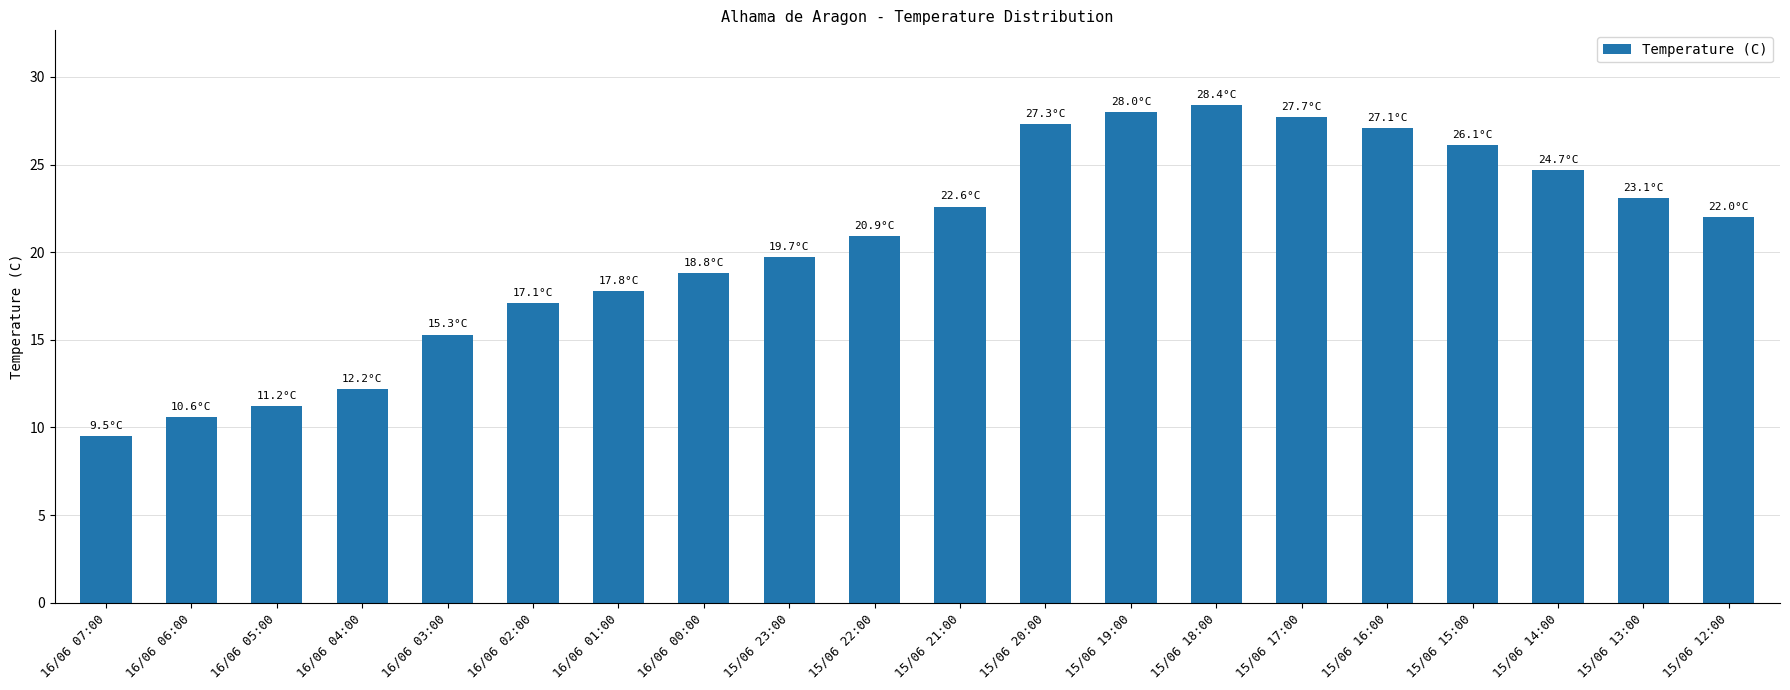

The chart shows a value of 11.2 at 16/06 05:00. True or false?

True